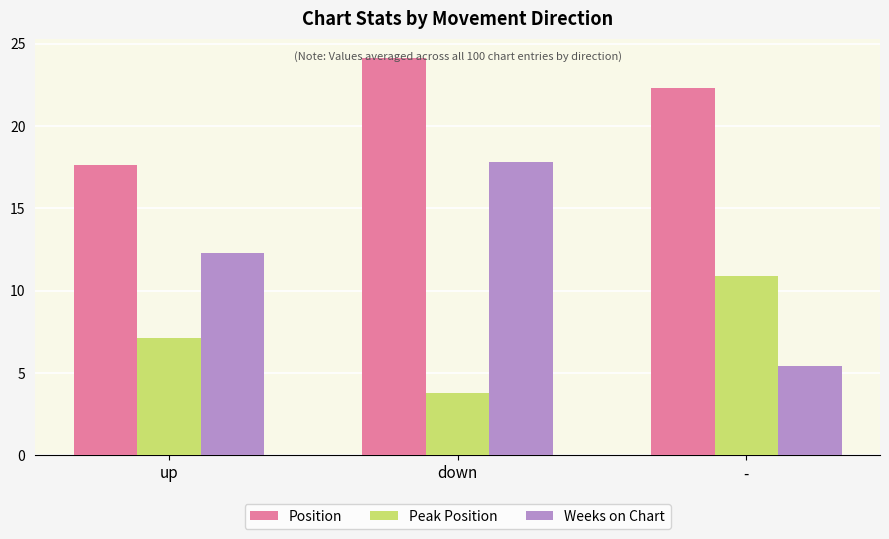

What is the value of the Peak Position bar at the 3rd from the left?

10.9